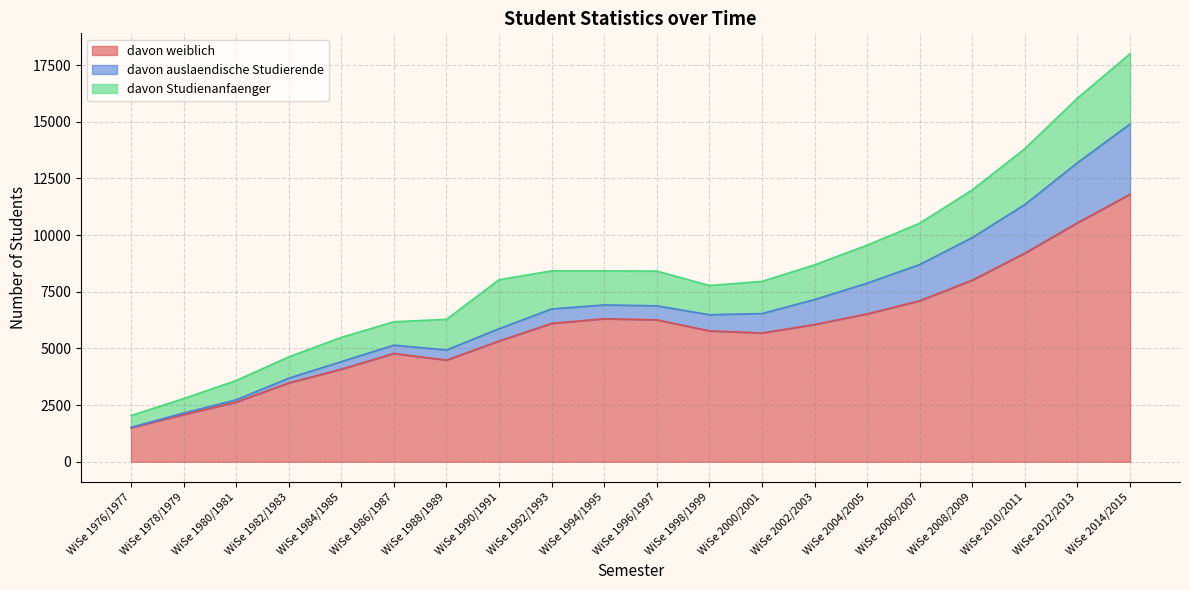

True or false: davon weiblich and davon Studienanfaenger intersect in this chart.

False